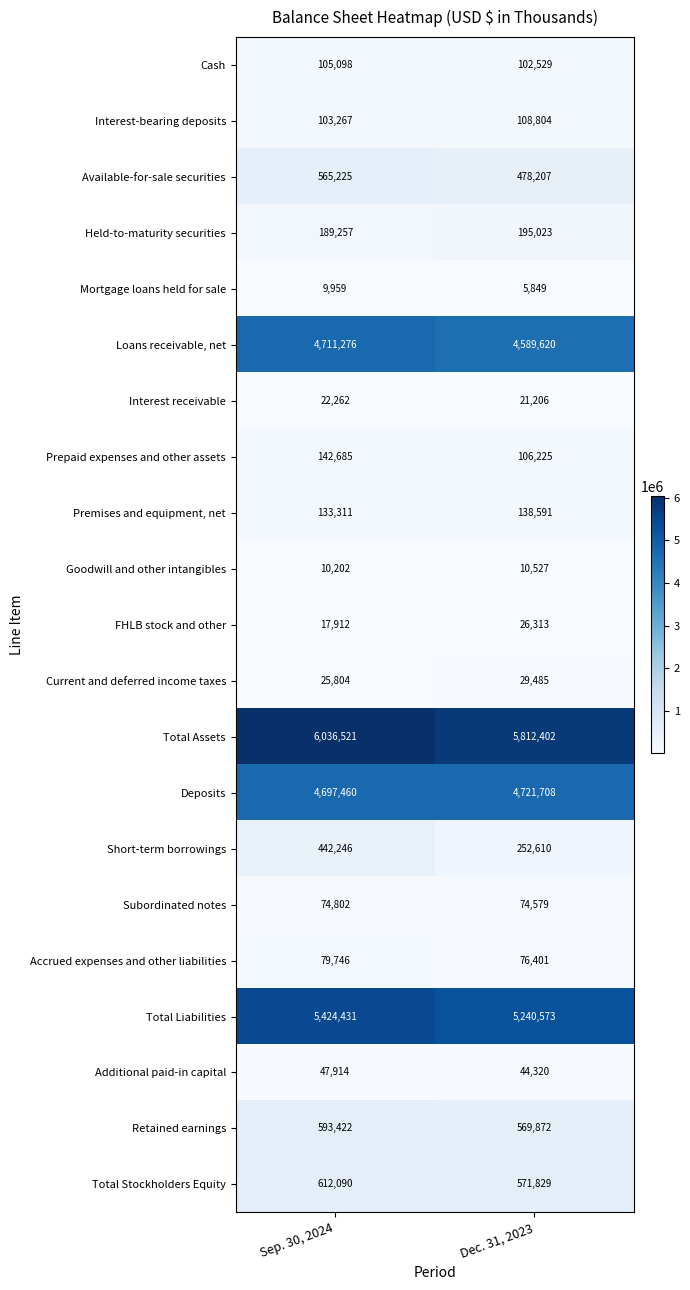

What is the sum of the Goodwill and other intangibles values at Sep. 30, 2024 and Dec. 31, 2023?

20729